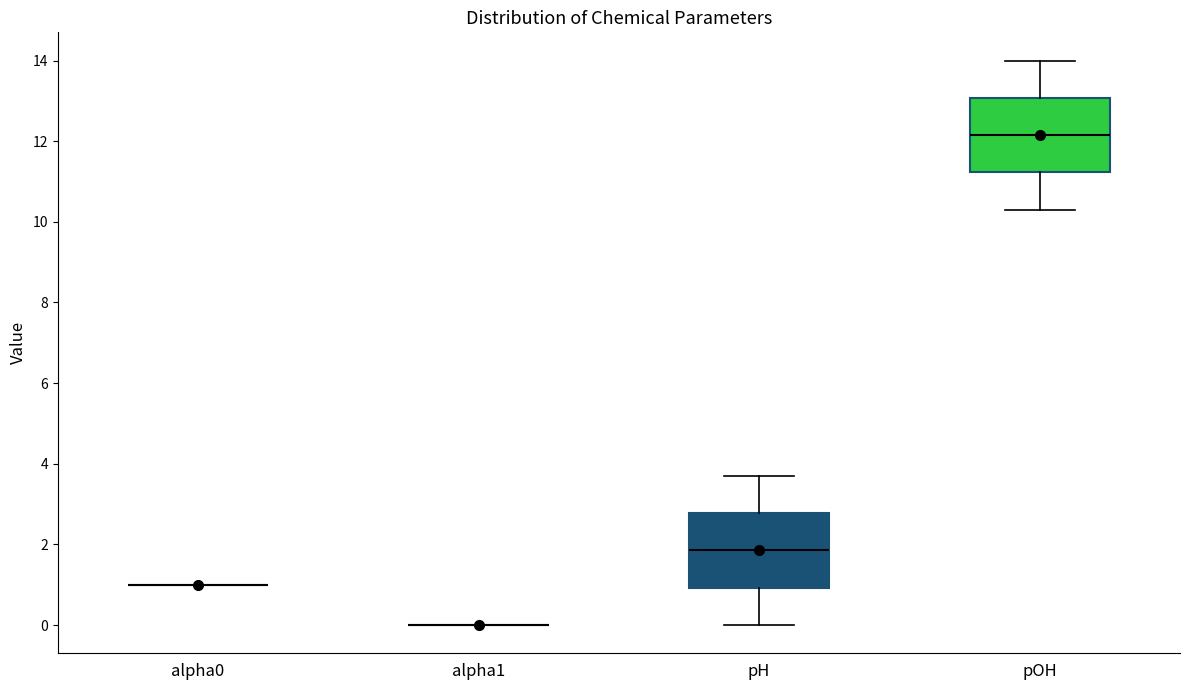

Reading left to right, read every box against the y-axis: the position of its median line, the range the box covers, and the ends of its whiskers. The values are not printed on the chart, so give them approximately, as read against the axis.

alpha0: box collapsed to a line at 1.0, whiskers 1.0 to 1.0
alpha1: box collapsed to a line at 0.0, whiskers 0.0 to 0.0
pH: median 1.8, box 1.0 to 2.8, whiskers 0.0 to 3.8
pOH: median 12.2, box 11.2 to 13.0, whiskers 10.4 to 14.0